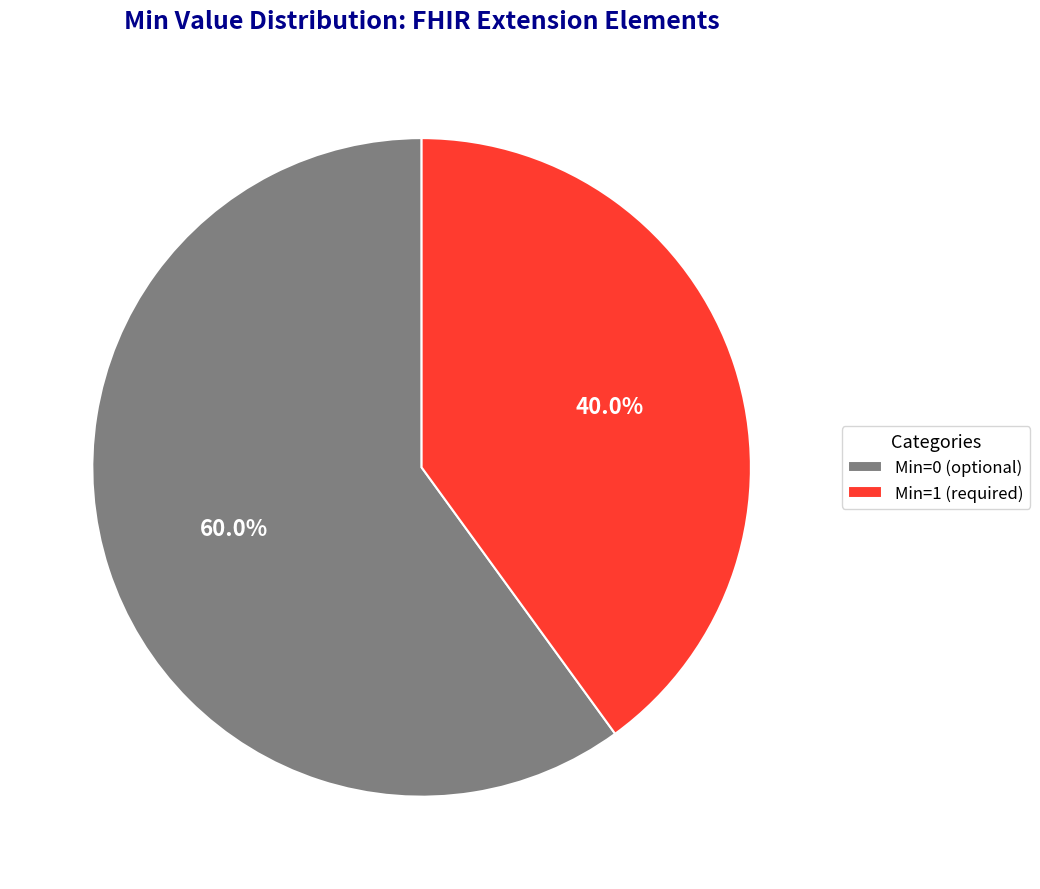

Which slice is the smallest?

Min=1 (required)